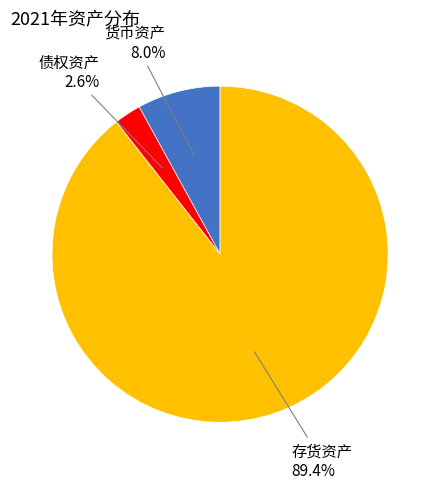

Is it true that 存货资产 is 89% of the pie?

True